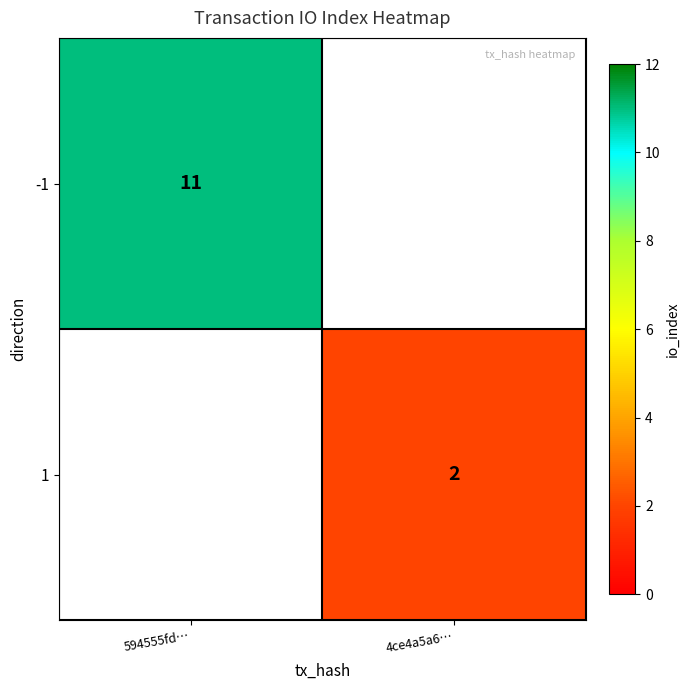

How many distinct data groups are displayed?

2